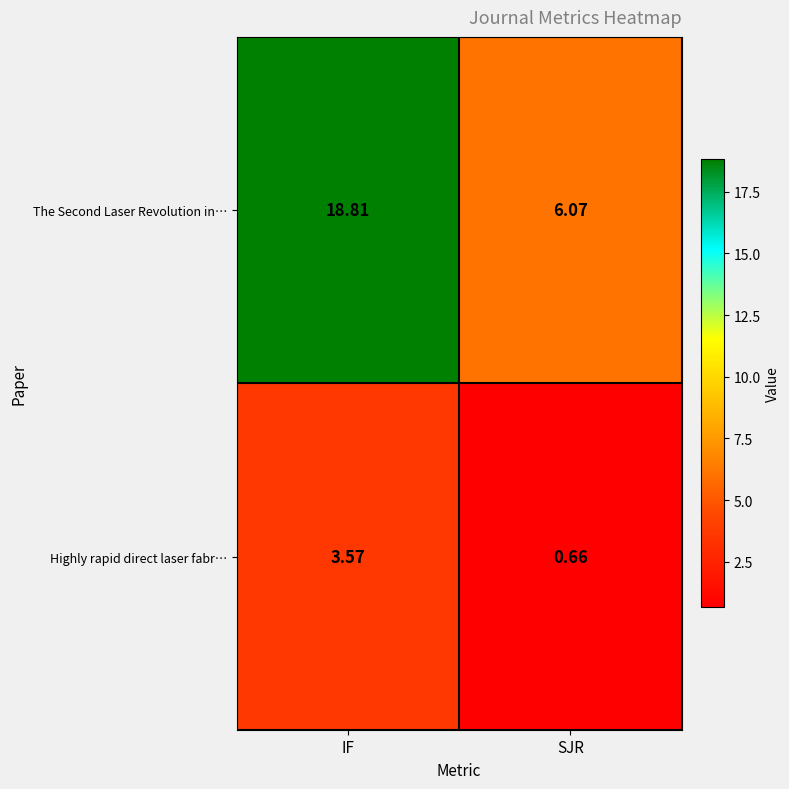

Where is The Second Laser Revolution in… nearest to the value 12?

SJR